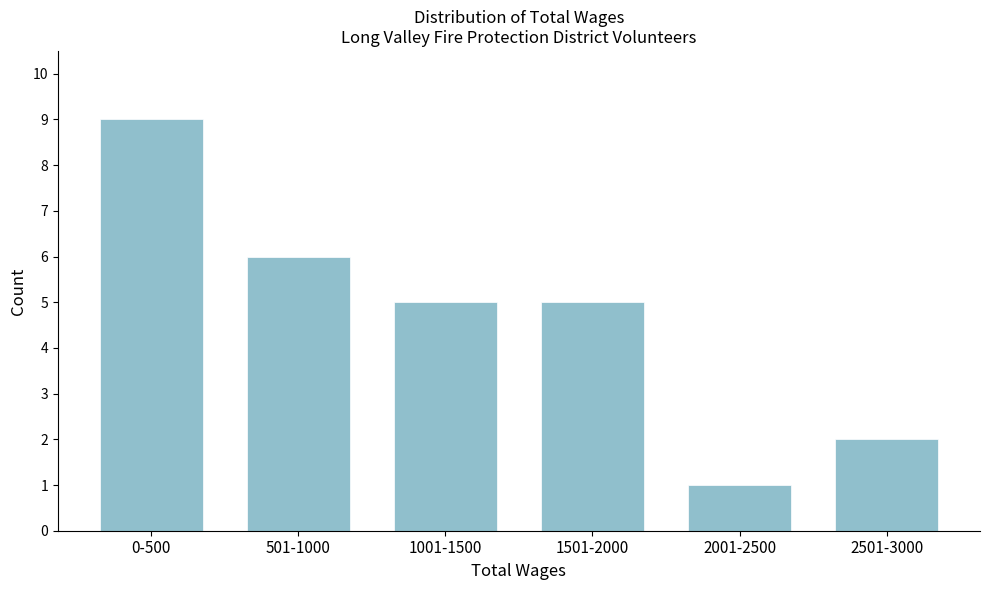

Reading left to right, extract all data points from this chart.

0-500=9	501-1000=6	1001-1500=5	1501-2000=5	2001-2500=1	2501-3000=2